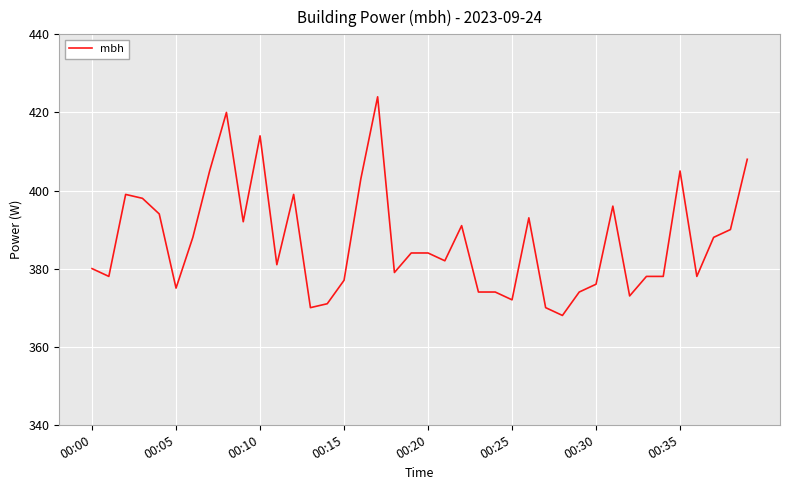

What is the smallest value displayed?

368